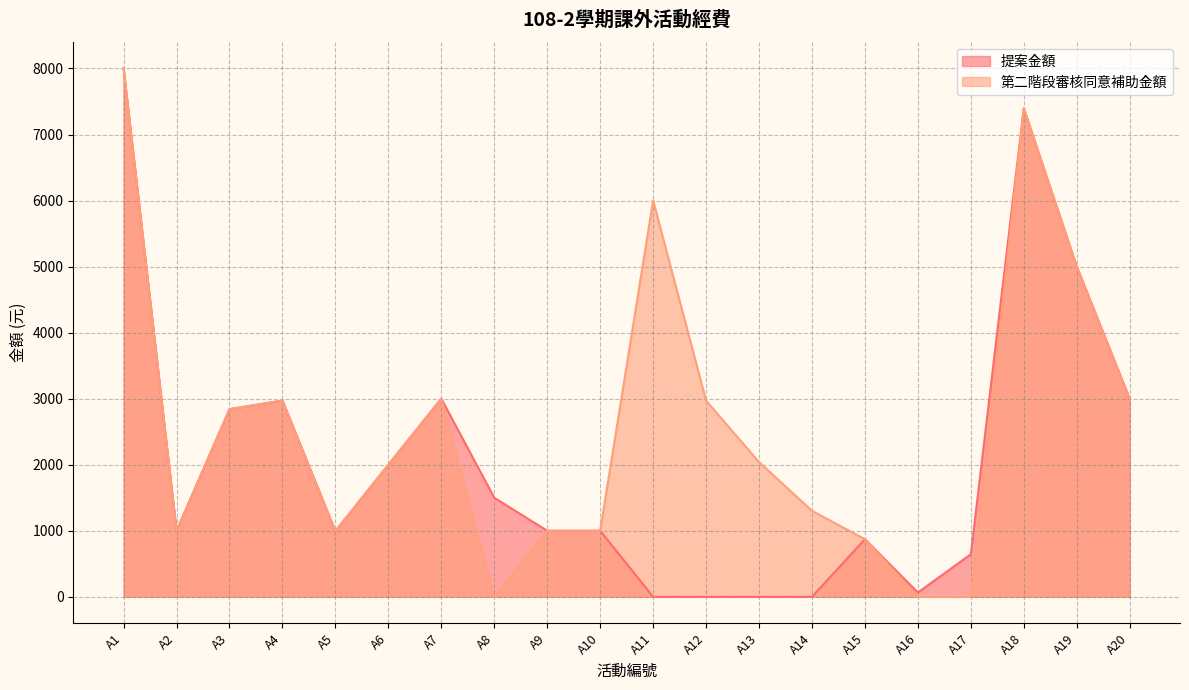

How many values in the 提案金額 series are below 1000?

8